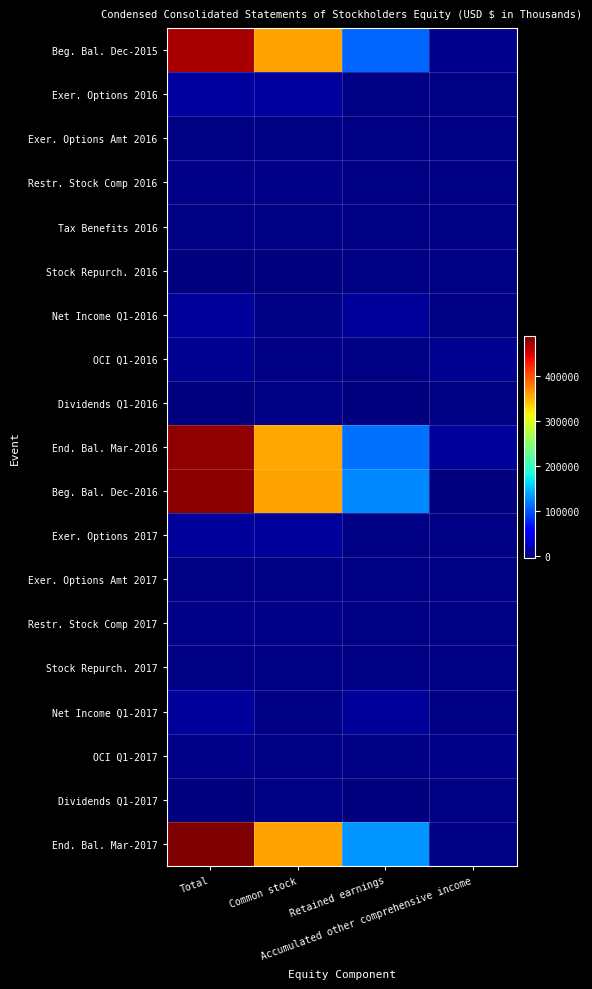

Which series has the widest spread of values?

End. Bal. Mar-2017